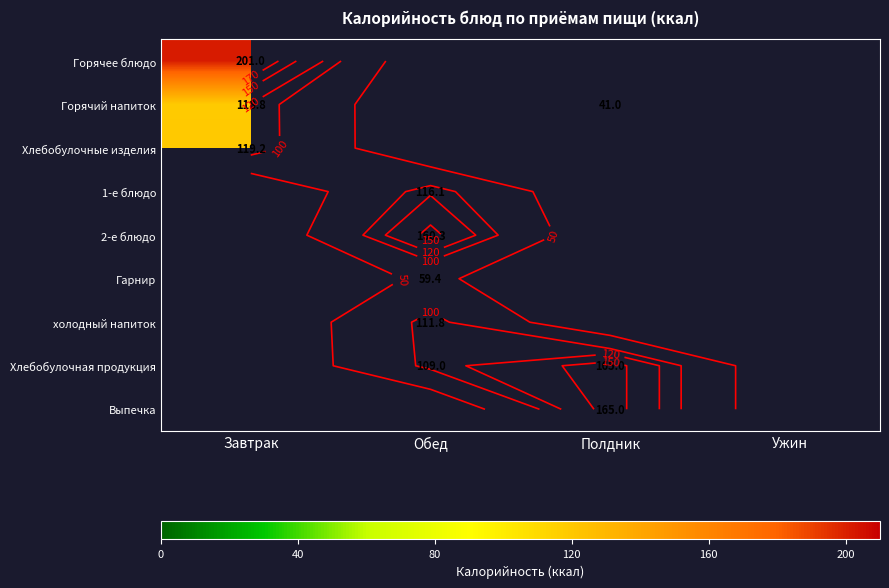

At how many categories does at least one series exceed 156?

3